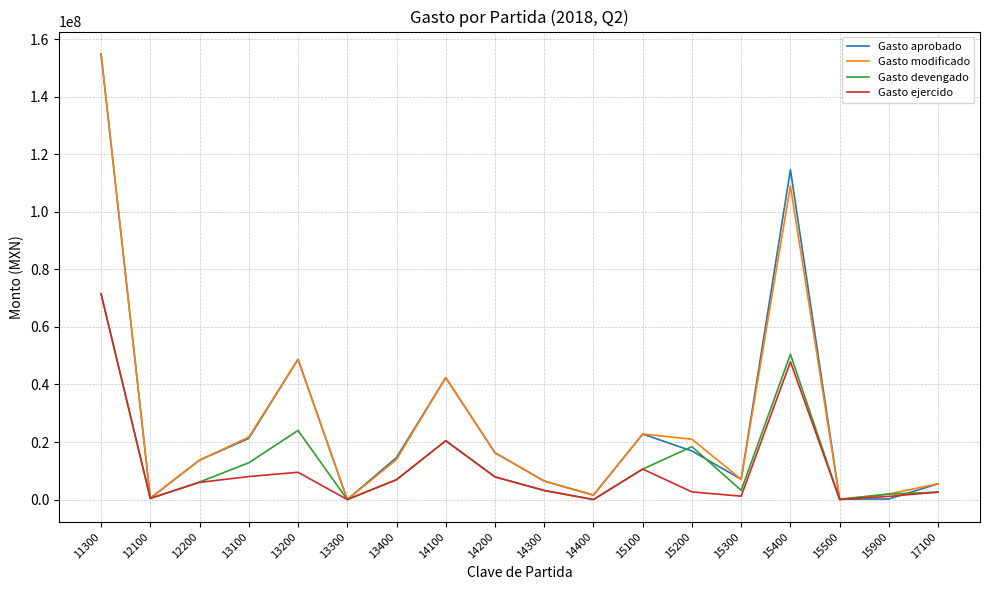

At which category does Gasto aprobado reach its first local valley?

12100